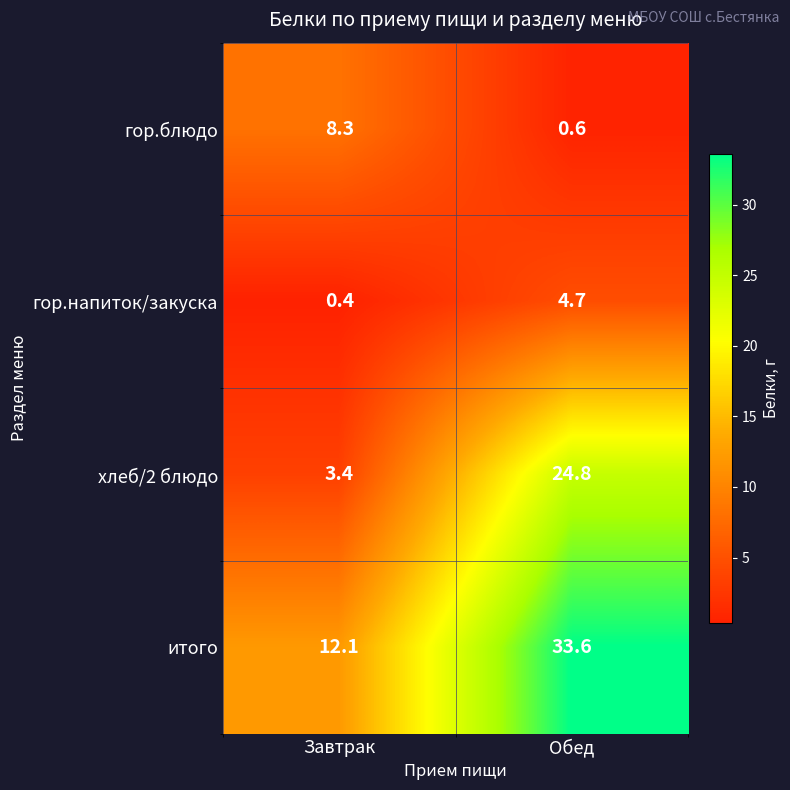

At which category is the sum across all series the highest?

Обед